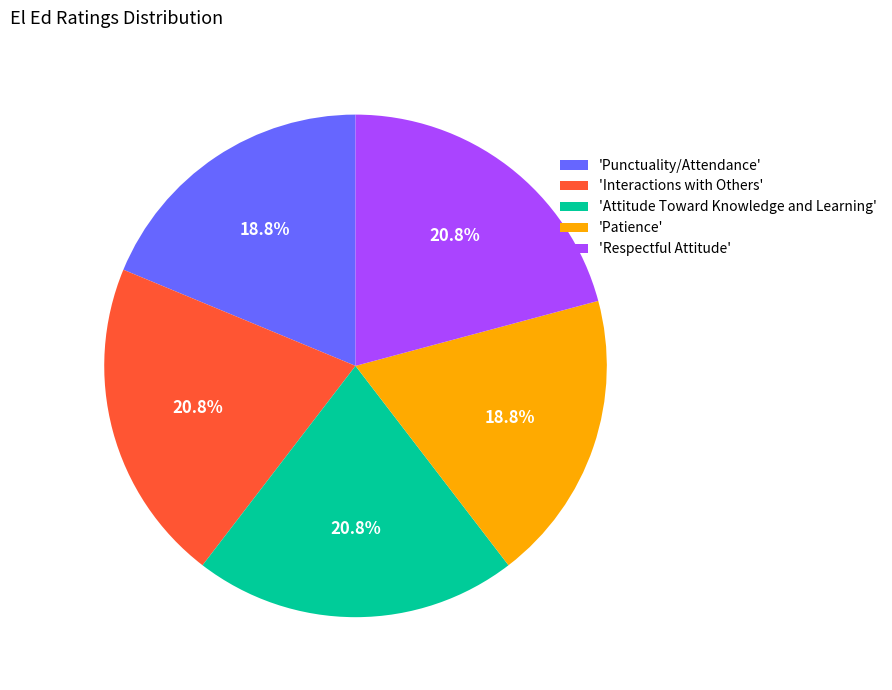

To the nearest percent, what is the difference between the largest and smallest slice percentages?

2%